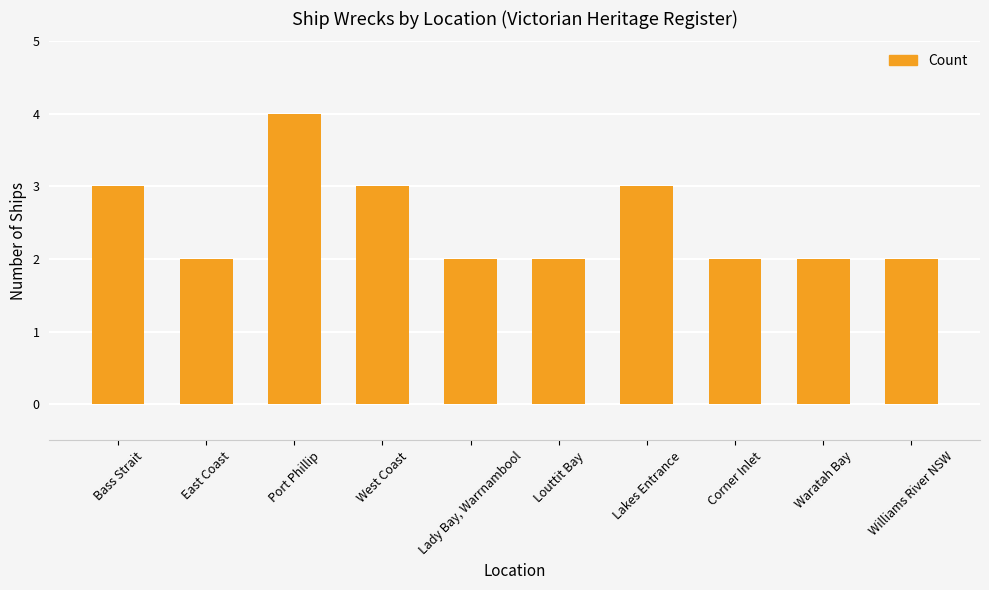

Approximately how many times larger is the value at Waratah Bay compared to Port Phillip?

0.5